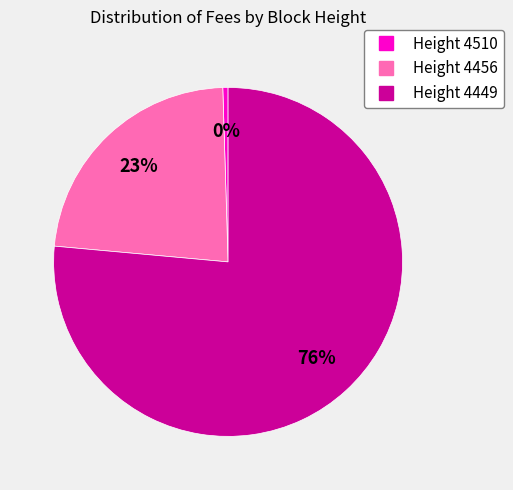

Is there any slice that represents more than half of the pie?

Yes